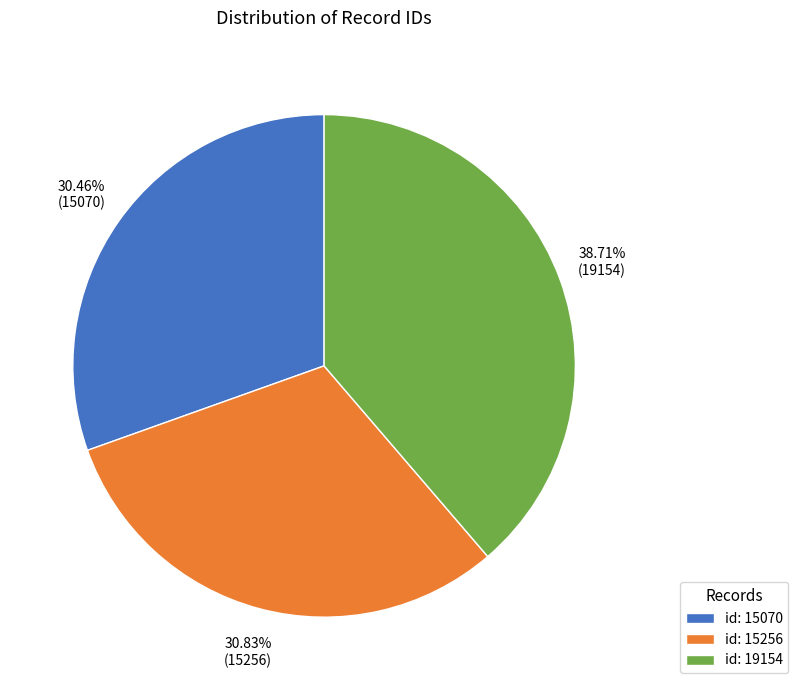

What is the ratio of the value at id: 15256 to the value at id: 19154?

0.8